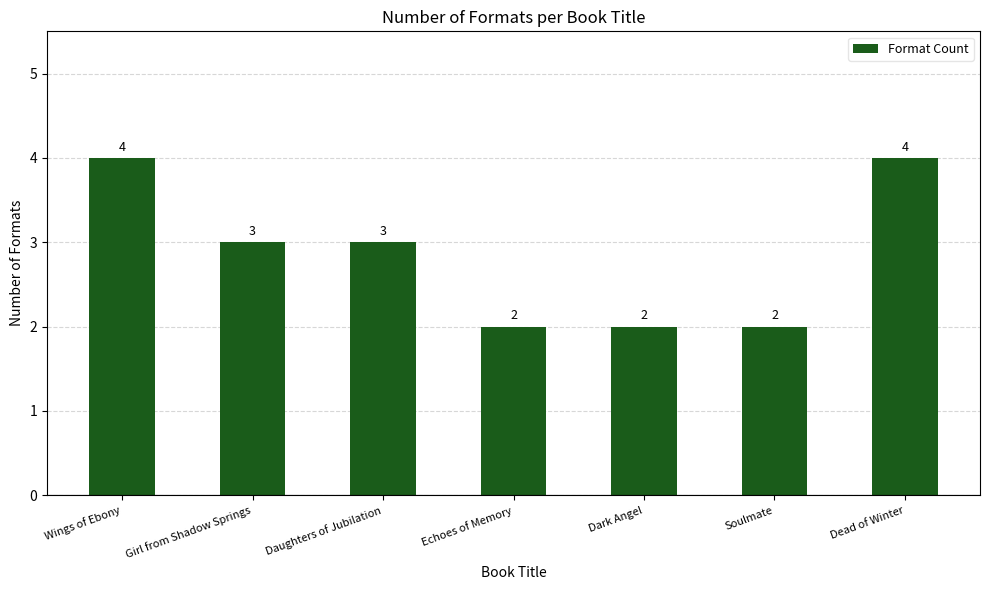

What is the change in value from Daughters of Jubilation to Soulmate?

-1